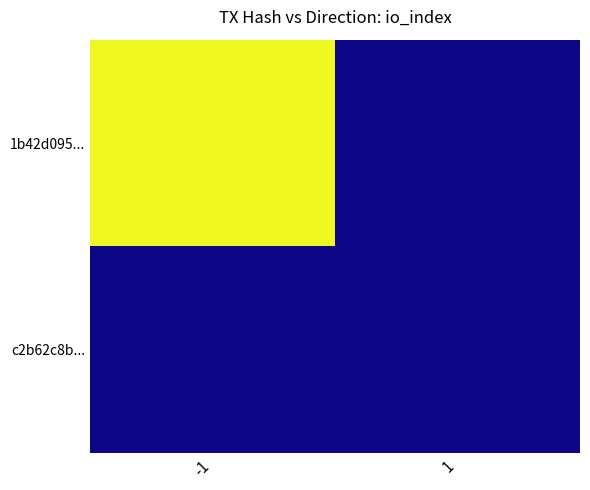

Which series changed the most between -1 and 1?

1b42d095...